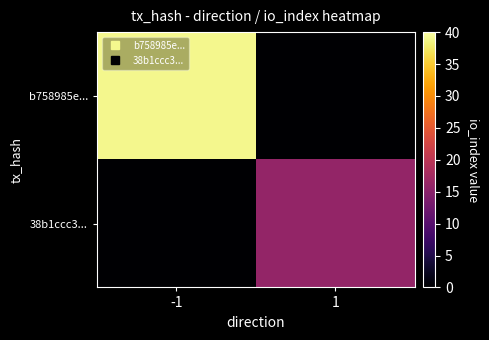

What is the difference between the highest and lowest values at 1?

16